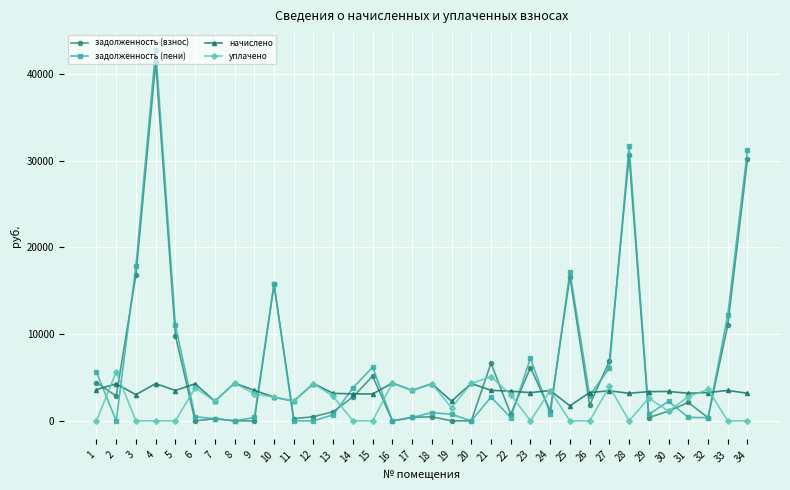

What is the difference between the second highest and second lowest values in the задолженность (взнос) series?

30625.2